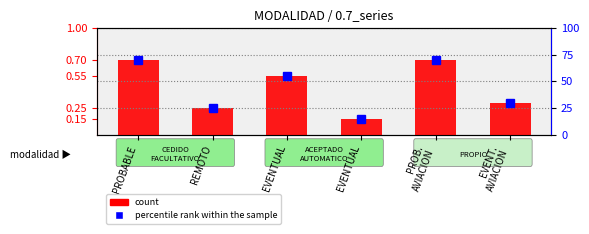

Which has a higher value, PROB.
AVIACION or EVENT.
AVIACION?

PROB.
AVIACION